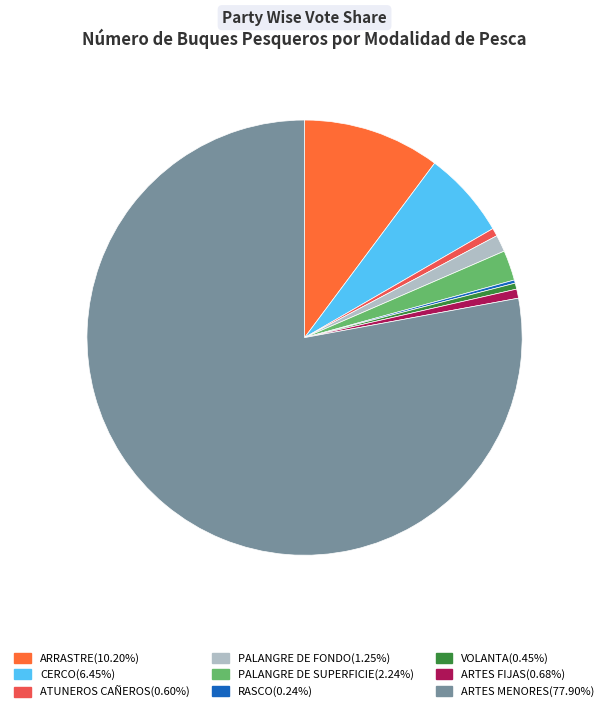

To the nearest percent, what is the difference between the ARTES FIJAS and ARRASTRE slice percentages?

10%